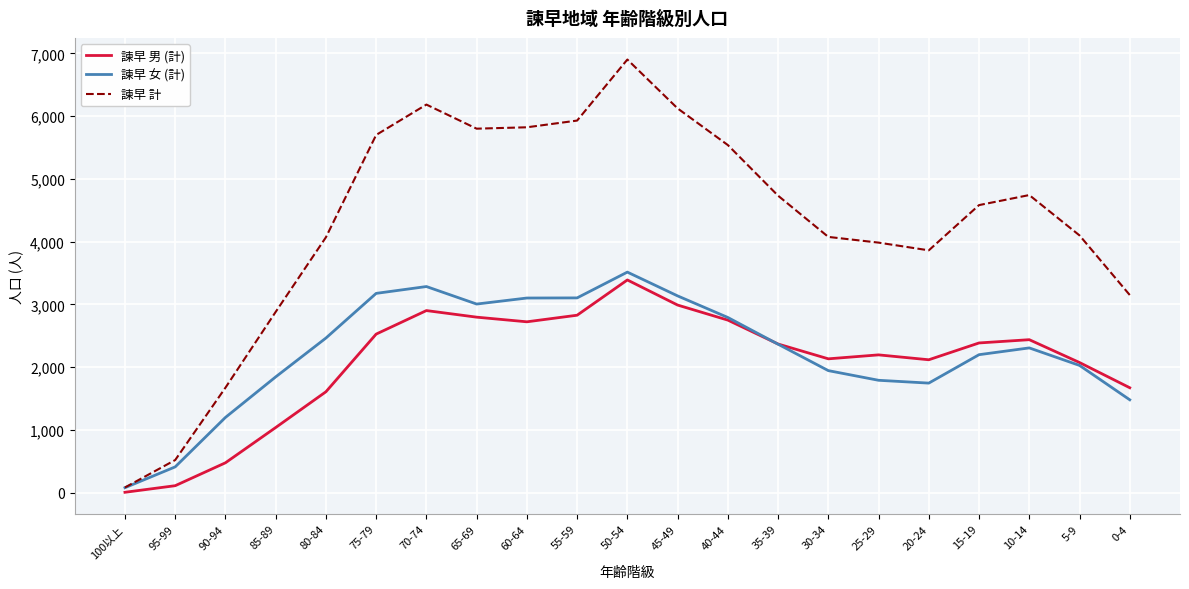

What is the difference between the second highest and minimum values in the 諫早 女 (計) series?

3206